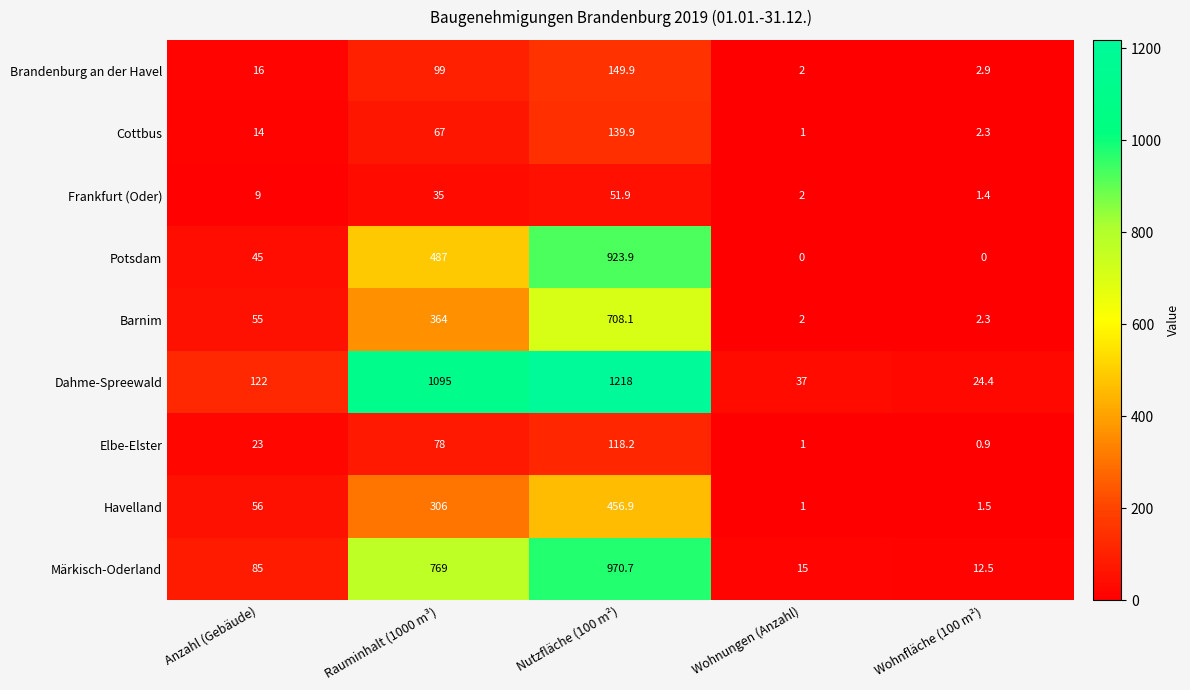

Is it true that Brandenburg an der Havel equals 4.2 at Wohnfläche (100 m²)?

False